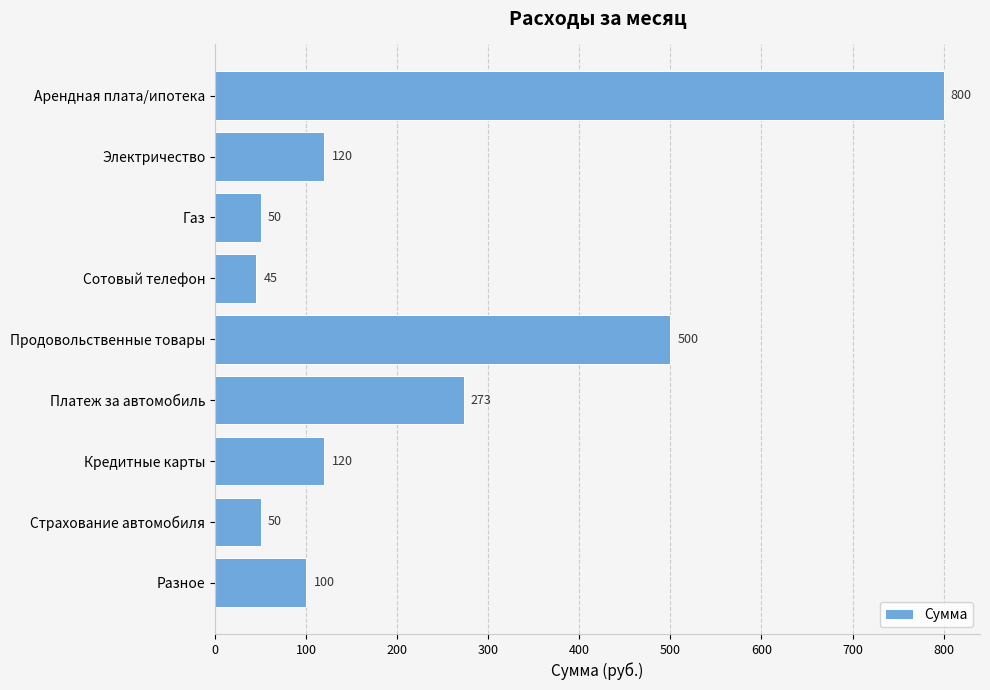

Reading top to bottom, transcribe all the data shown in this chart.

Арендная плата/ипотека=800	Электричество=120	Газ=50	Сотовый телефон=45	Продовольственные товары=500	Платеж за автомобиль=273	Кредитные карты=120	Страхование автомобиля=50	Разное=100